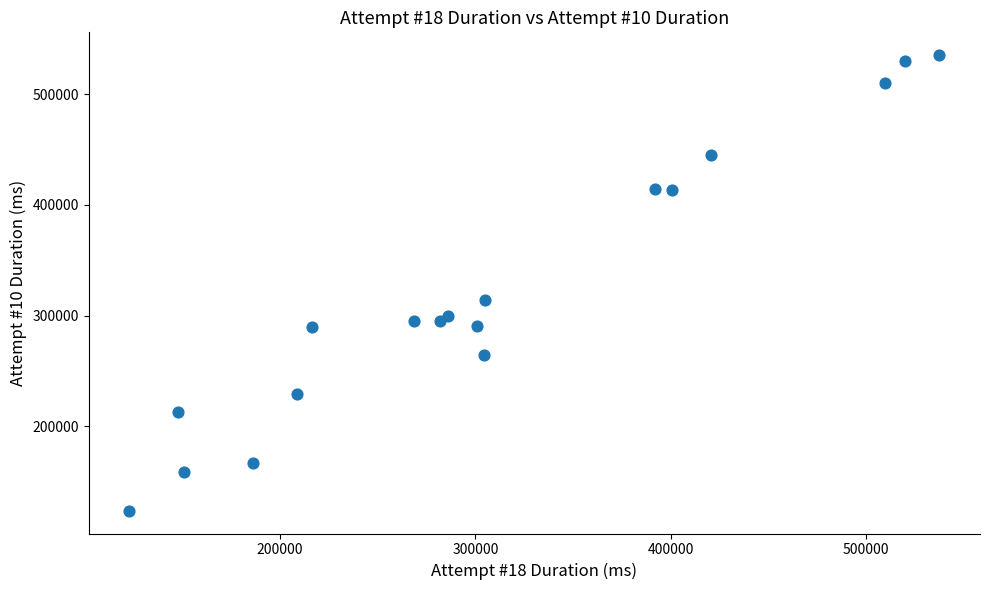

What Y value in the scatter plot is closest to 329579?

314561